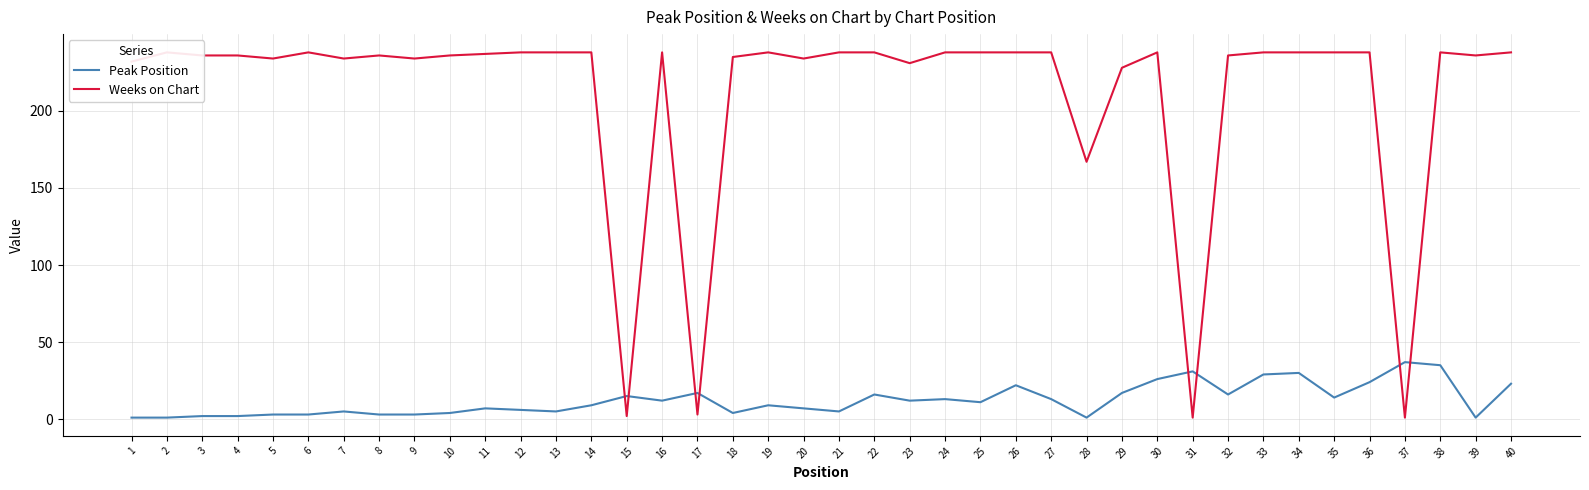

Is the value of Weeks on Chart at 33 greater than the value of Peak Position at 26?

Yes